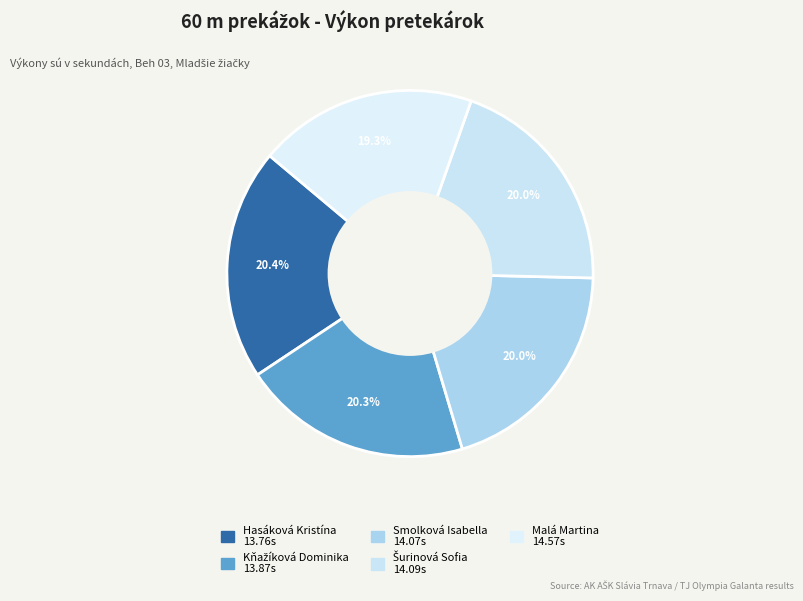

To the nearest percent, what is the combined percentage of Hasáková Kristína and Šurinová Sofia?

40%